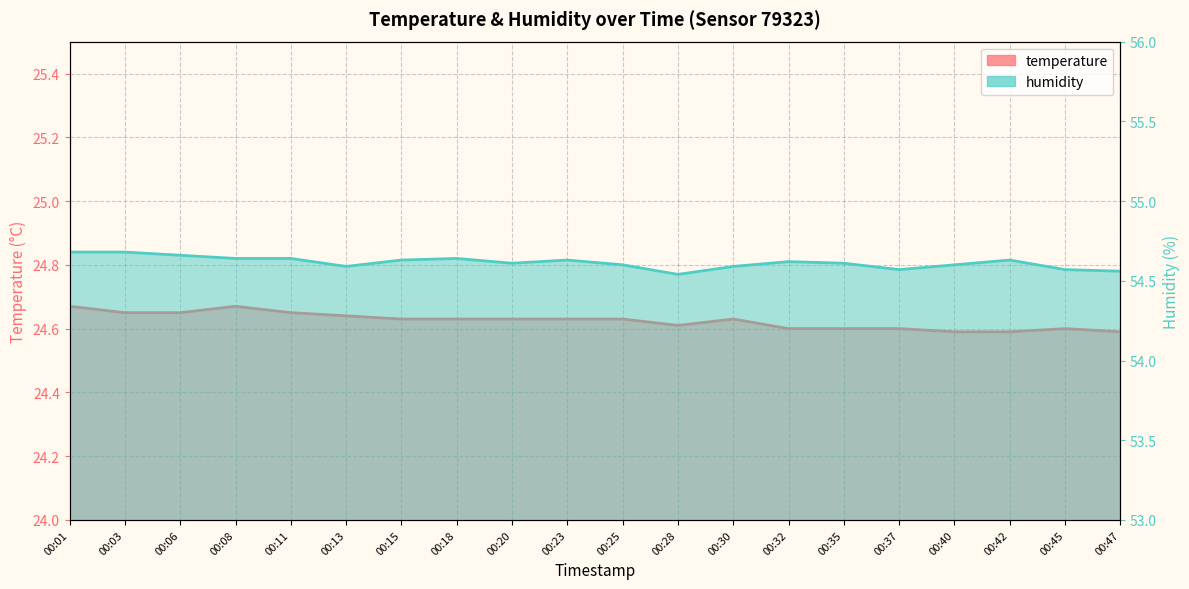

What is the average value of the temperature series?

24.6